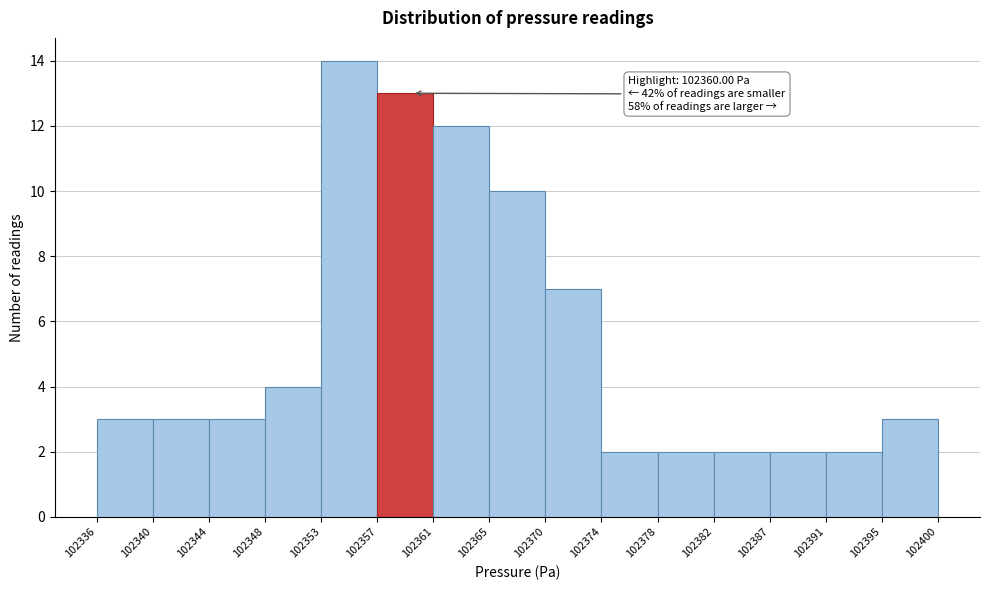

Reading right to left, what are all the values shown in this chart?

102395=3	102391=2	102387=2	102382=2	102378=2	102374=2	102370=7	102365=10	102361=12	102357=13	102353=14	102348=4	102344=3	102340=3	102336=3